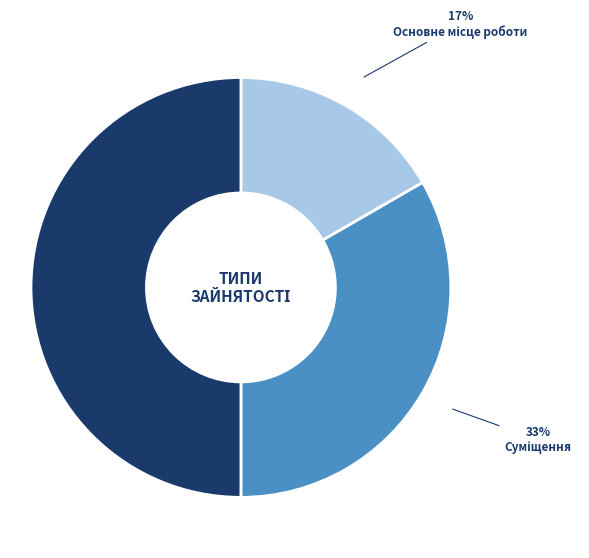

To the nearest percent, what is the difference between the largest and smallest slice percentages?

33%